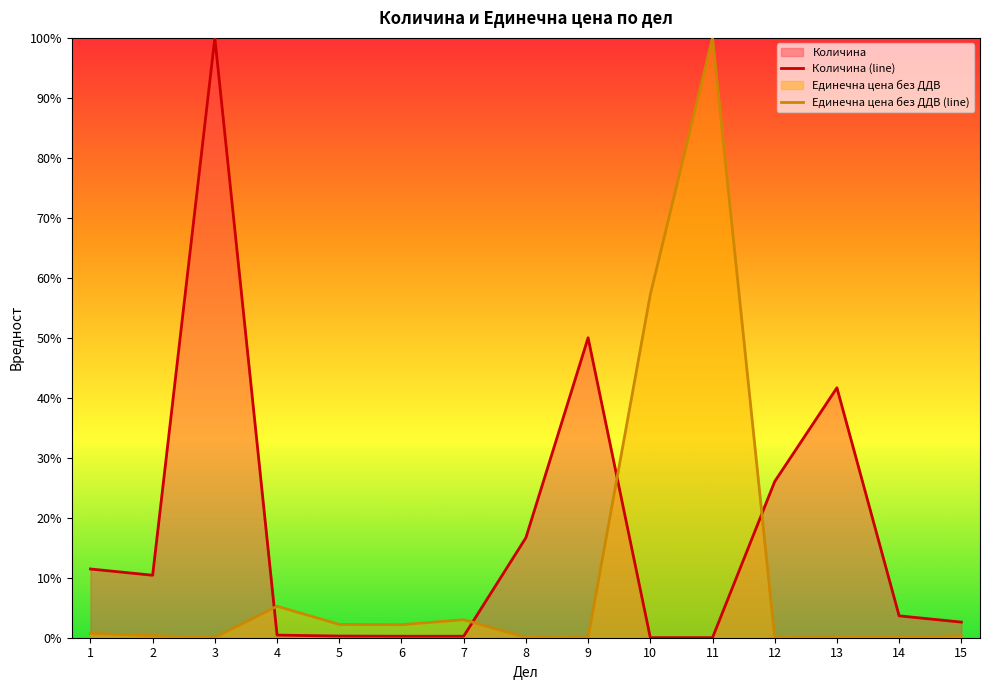

What value does the Количина (line) series have at 1?

11.5